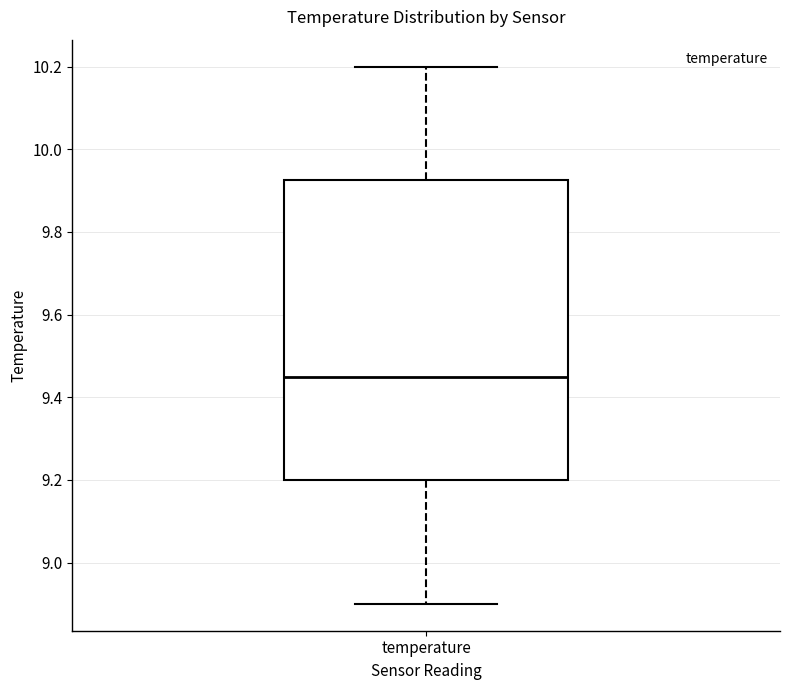

Where does the median line of the box for temperature sit on the y-axis? The values are not printed on the chart, so give them approximately, as read against the axis.

9.46